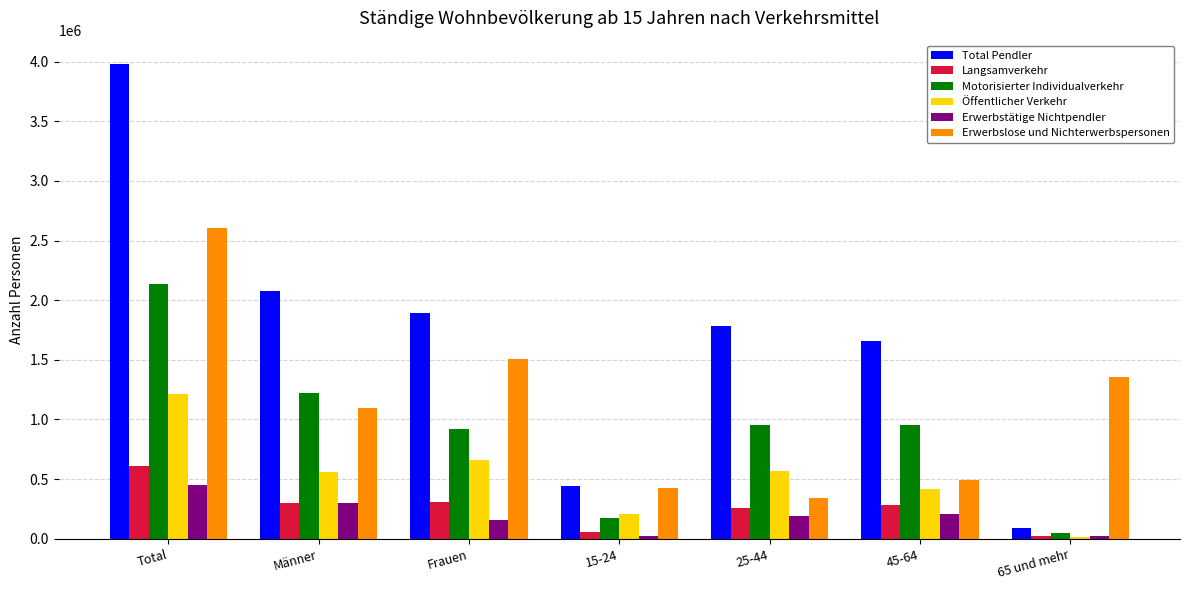

Which series has the widest spread of values?

Total Pendler